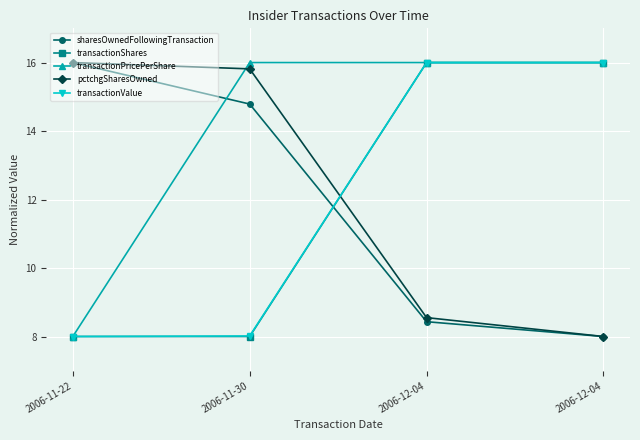

At which label does transactionPricePerShare reach its minimum?

2006-11-22